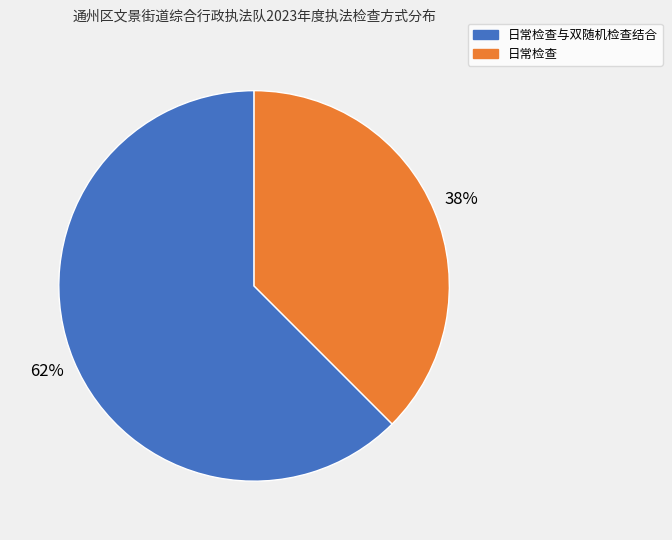

To the nearest percent, what is the average slice percentage?

50%